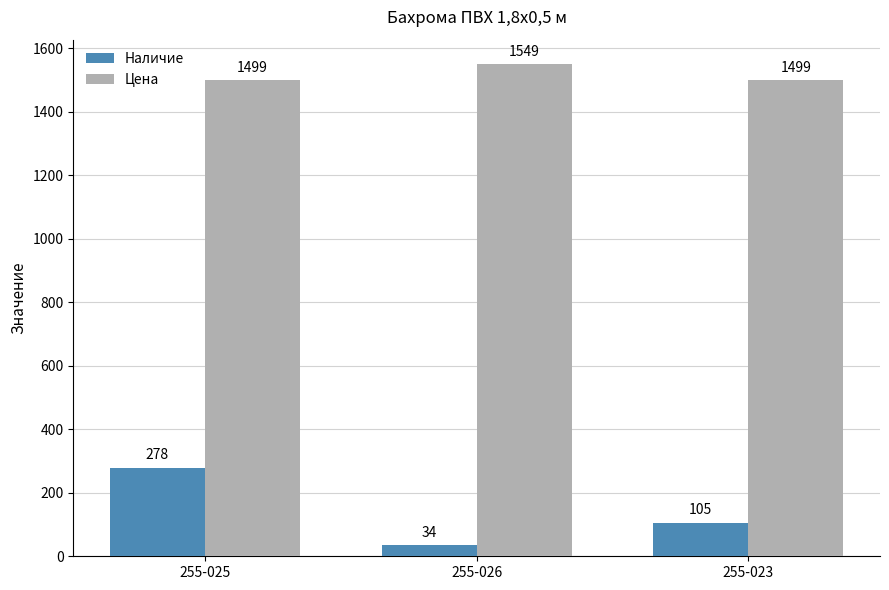

What is the sum of the Цена values at 255-026 and 255-025?

3048